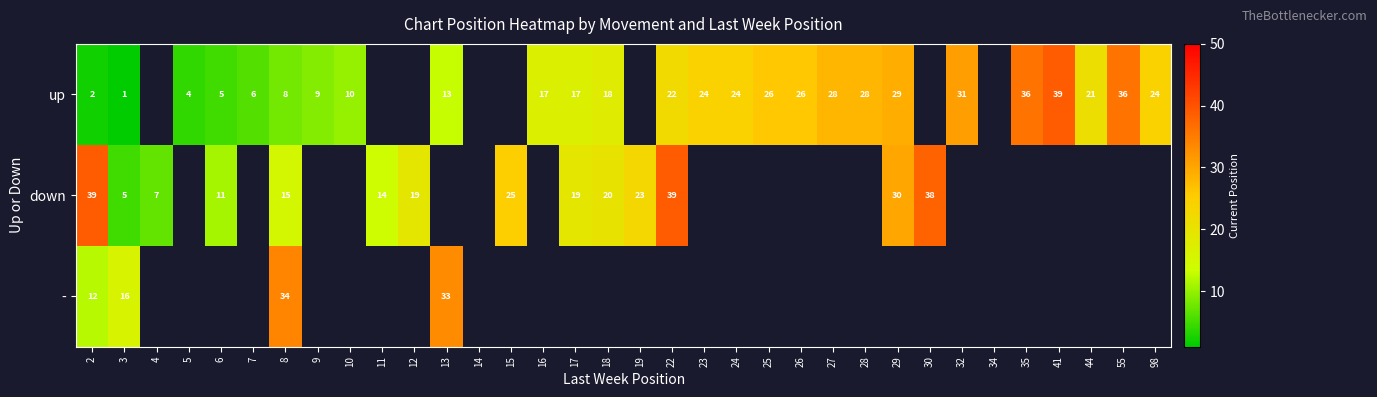

What is the maximum value shown in the chart?

39.0